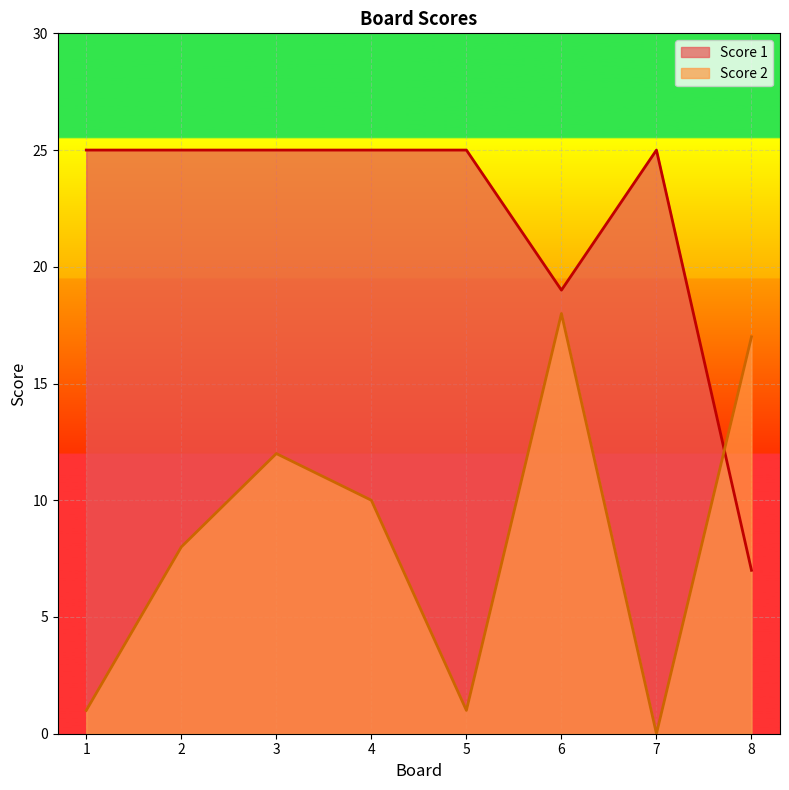

How many lines are shown in the chart?

2